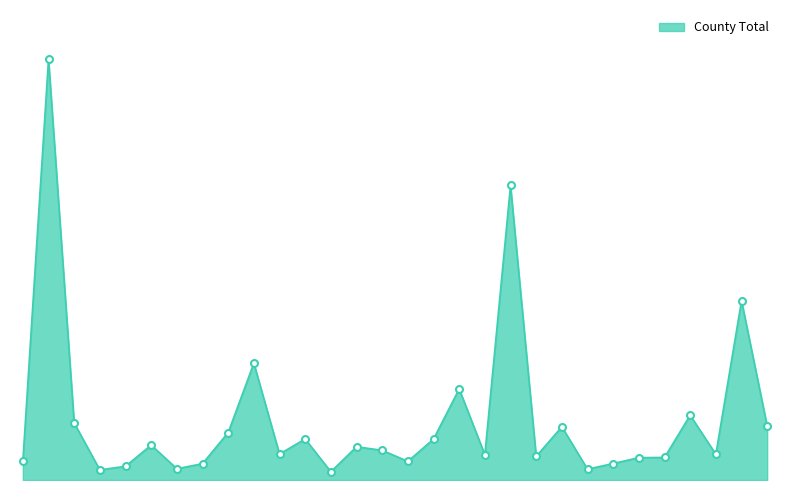

What is the difference between the maximum and minimum values?

7462